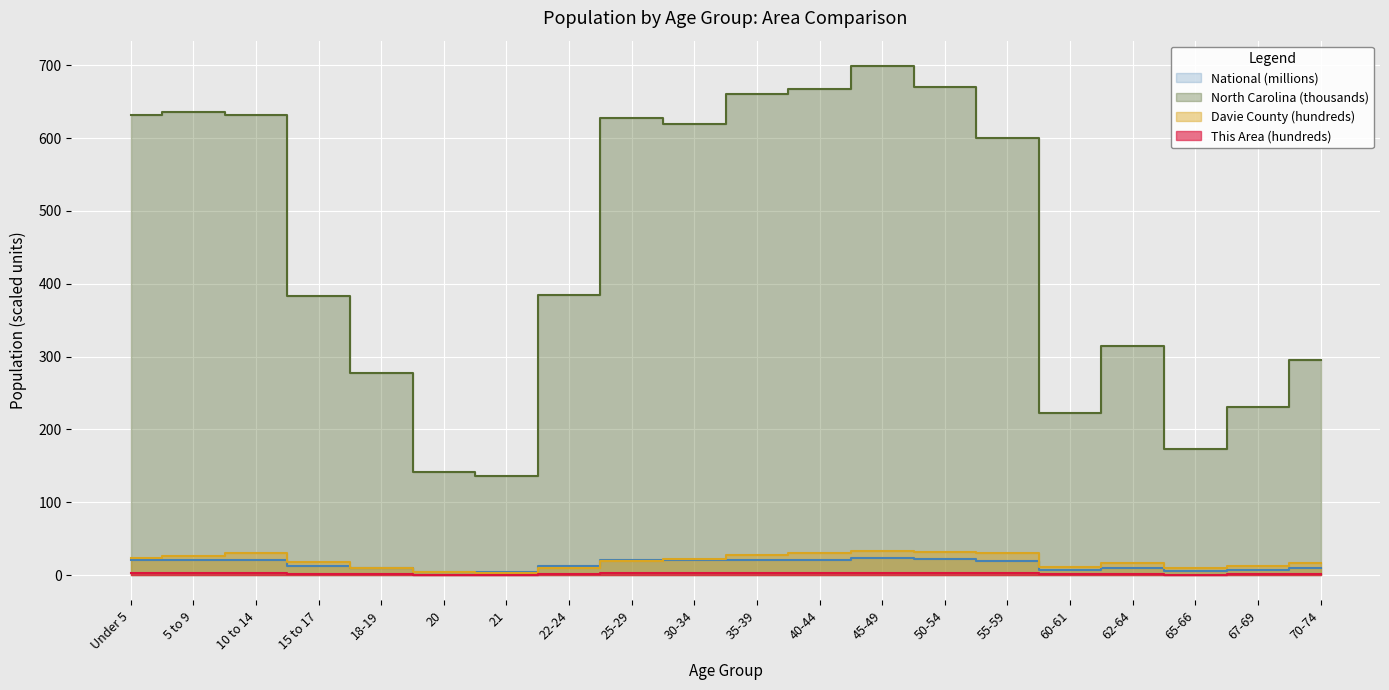

Reading left to right, transcribe all the data shown in this chart.

This Area: Under 5=3.3	5 to 9=3.0	10 to 14=3.1	15 to 17=2.0	18-19=1.3	20=0.5	21=0.5	22-24=1.4	25-29=2.7	30-34=2.9	35-39=3.0	40-44=3.3	45-49=3.3	50-54=3.1	55-59=3.0	60-61=0.9	62-64=1.3	65-66=0.7	67-69=0.9	70-74=1.3
Davie County: Under 5=23.5	5 to 9=26.7	10 to 14=29.6	15 to 17=17.8	18-19=9.5	20=3.7	21=3.1	22-24=10.1	25-29=18.6	30-34=21.7	35-39=27.2	40-44=29.9	45-49=33.2	50-54=32.2	55-59=30.2	60-61=10.9	62-64=16.6	65-66=9.4	67-69=12.5	70-74=16.4
North Carolina: Under 5=632.0	5 to 9=635.9	10 to 14=631.1	15 to 17=382.5	18-19=277.0	20=141.1	21=136.2	22-24=384.3	25-29=627.0	30-34=619.6	35-39=659.8	40-44=667.3	45-49=698.8	50-54=669.9	55-59=600.7	60-61=222.9	62-64=315.1	65-66=172.9	67-69=230.1	70-74=294.5
National: Under 5=20.2	5 to 9=20.3	10 to 14=20.7	15 to 17=13.0	18-19=9.1	20=4.5	21=4.4	22-24=12.7	25-29=21.1	30-34=20.0	35-39=20.2	40-44=20.9	45-49=22.7	50-54=22.3	55-59=19.7	60-61=7.1	62-64=9.7	65-66=5.3	67-69=7.1	70-74=9.3